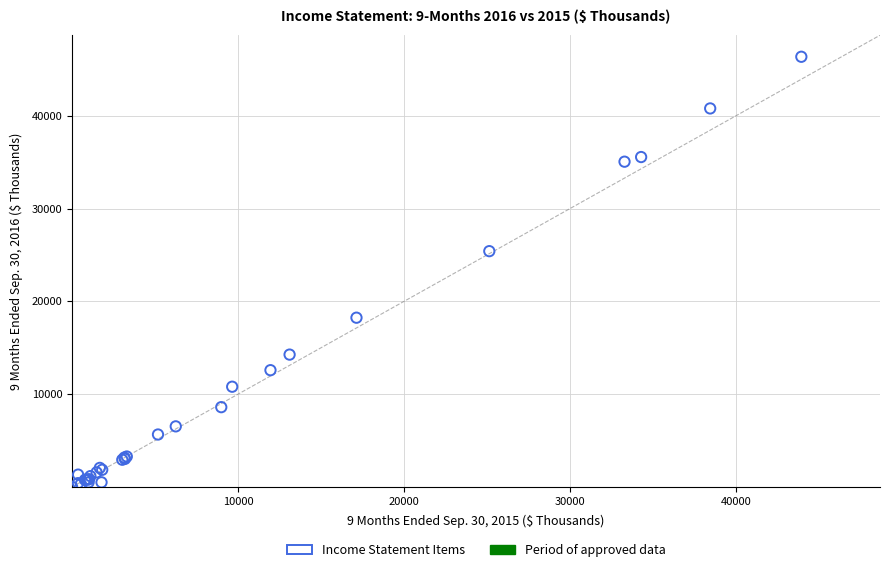

What Y value in the scatter plot is closest to 23183?

25410